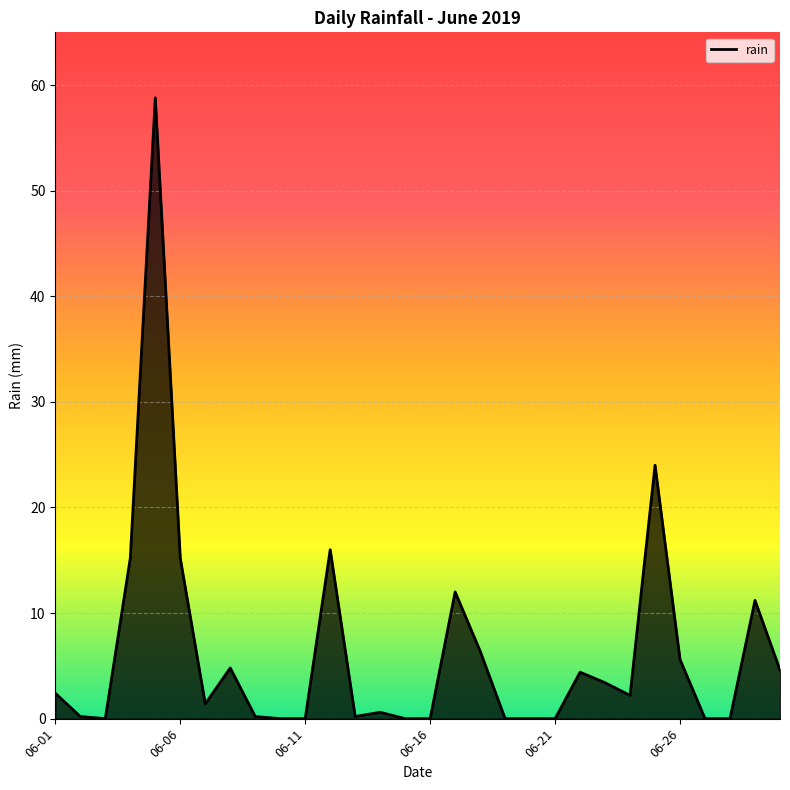

What is the difference between the maximum and minimum values?

58.8